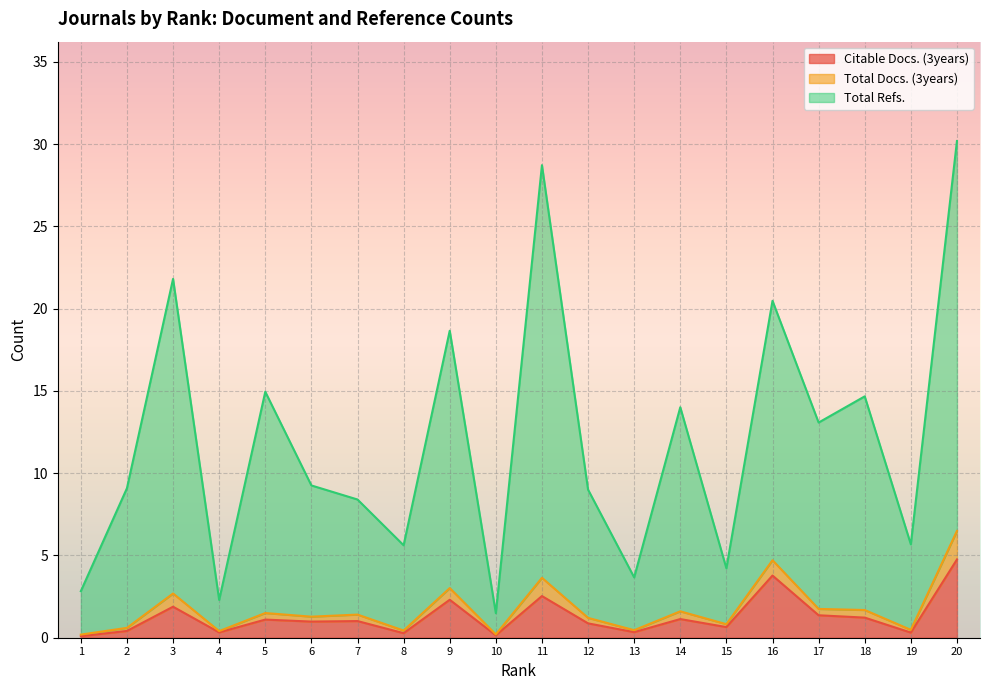

The Citable Docs. (3years) series shows 0.1 at 1. True or false?

True